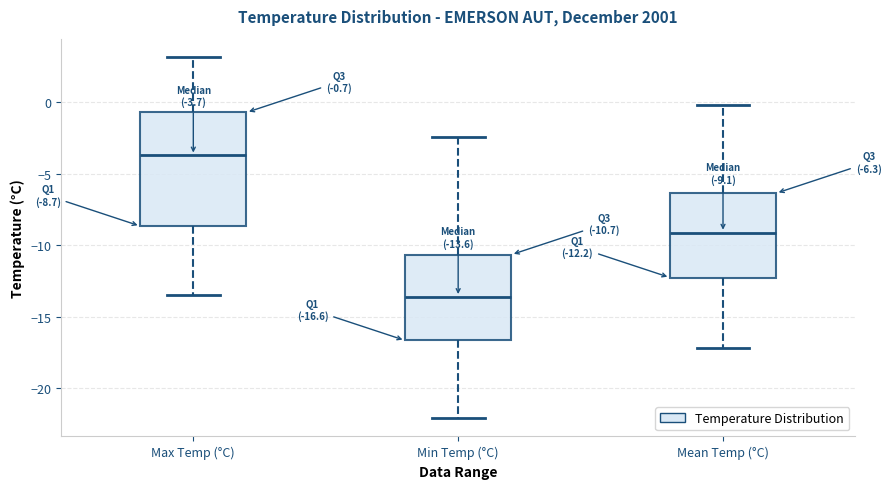

Which box has the highest median line?

Max Temp (°C)